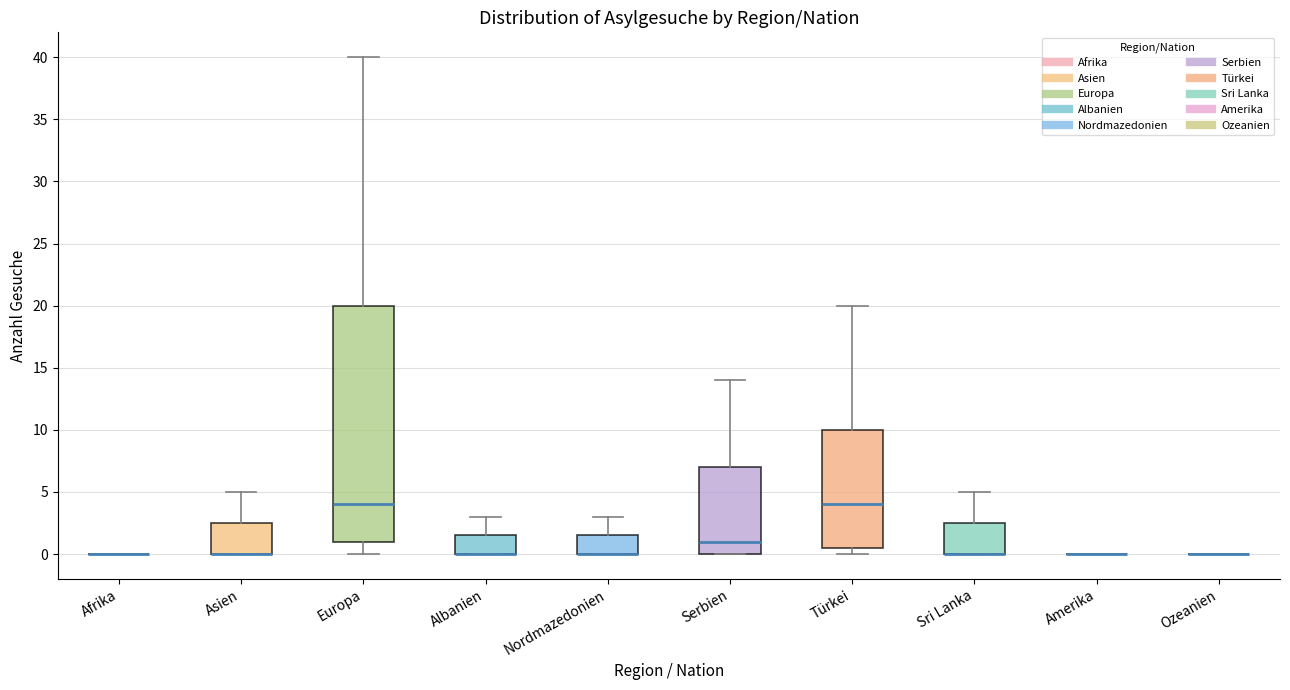

Which box is the tallest, from its lower edge to its upper edge?

Europa